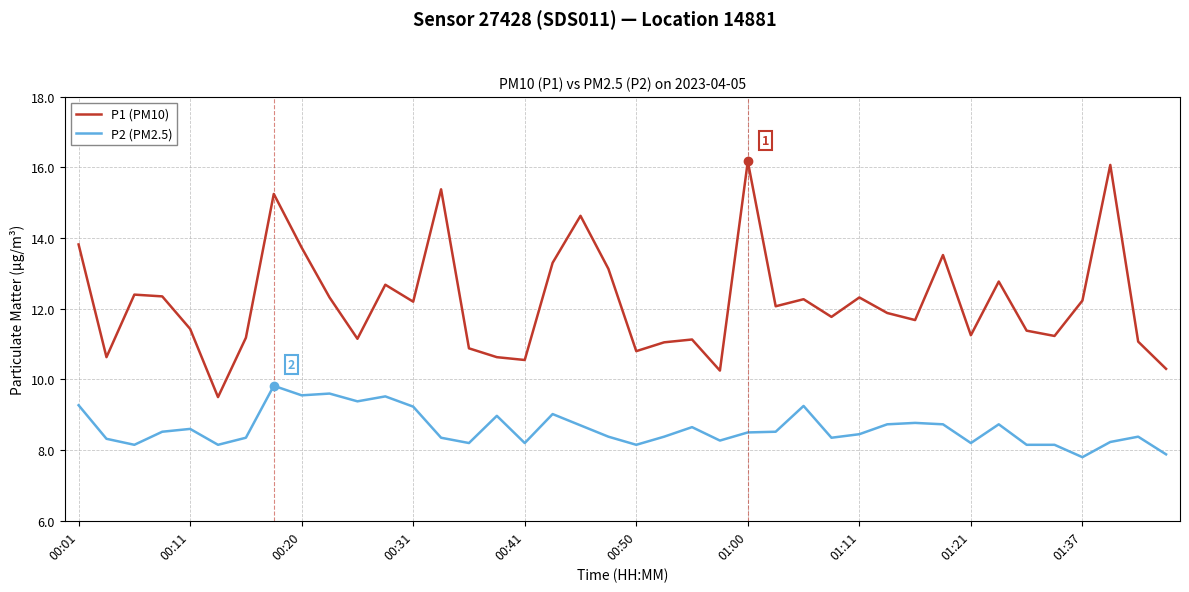

What is the average value of the P2 (PM2.5) series?

8.6